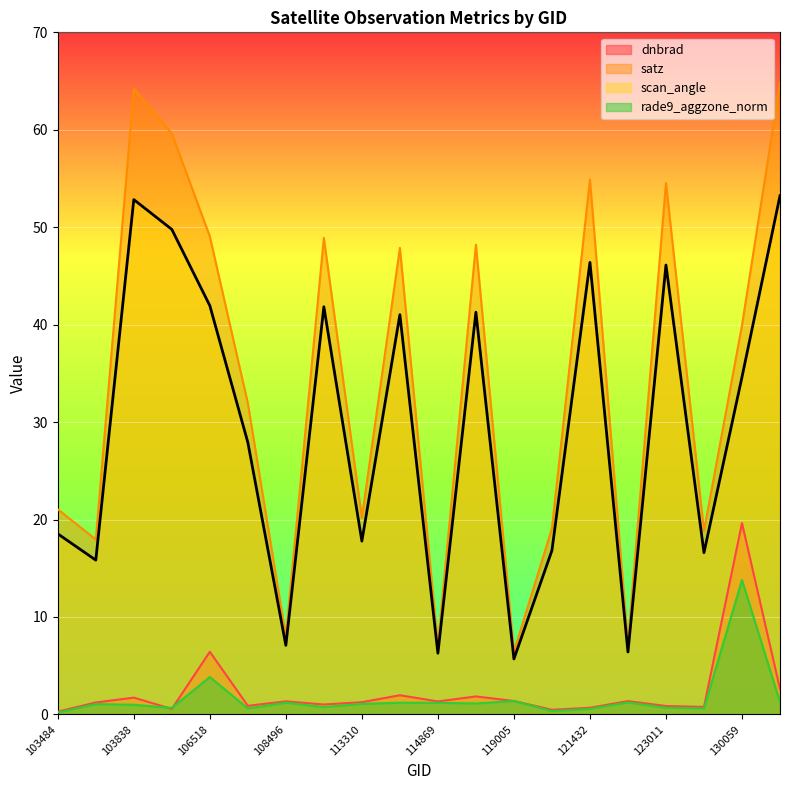

How many distinct data groups are displayed?

4